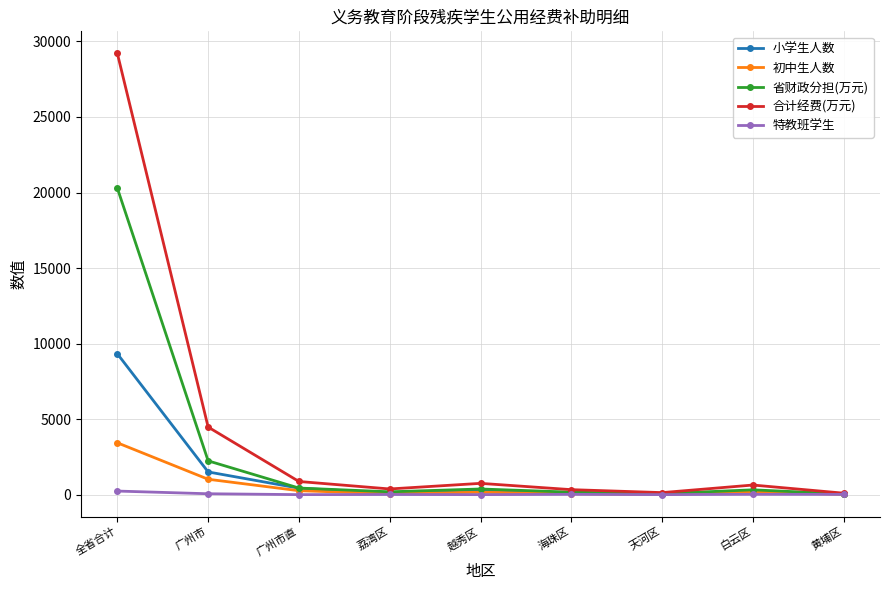

What is the minimum value for 省财政分担(万元)?

48.0